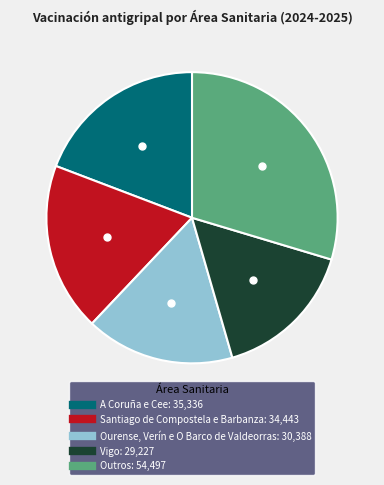

Is there a majority slice in this chart?

No